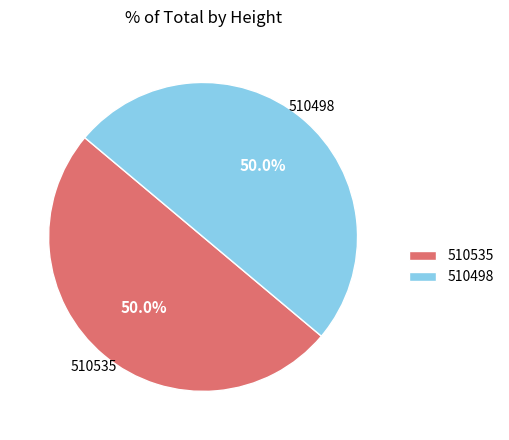

To the nearest percent, what is the average slice percentage?

50%